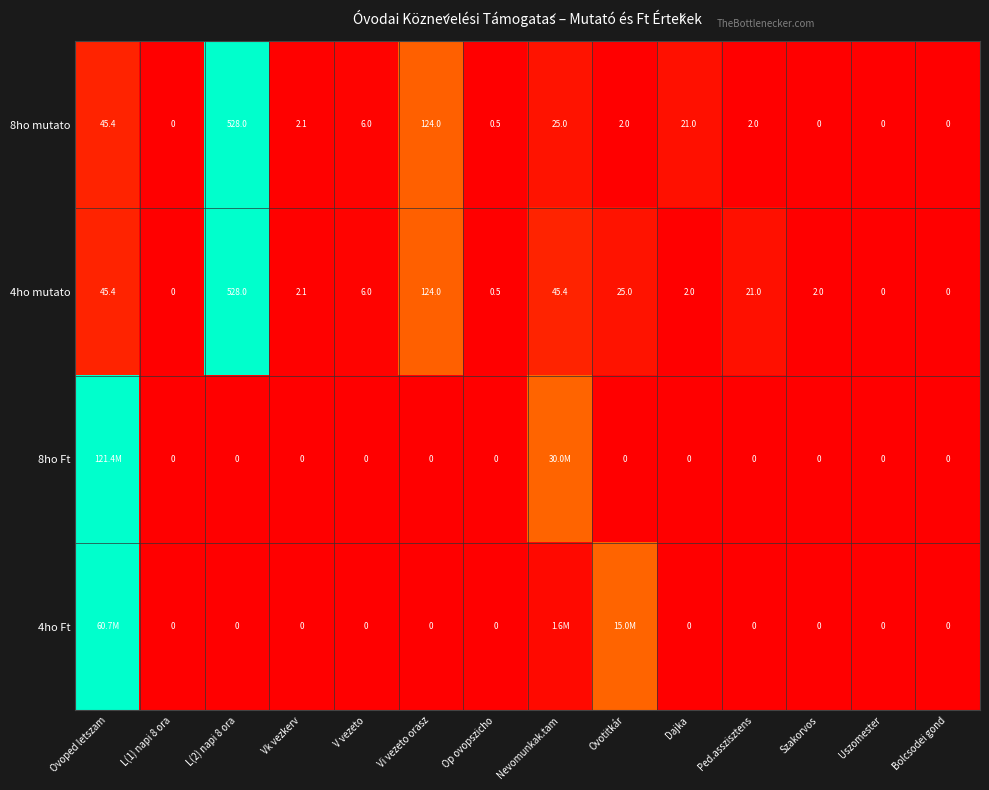

Is the value of 4ho mutato at L(2) napi 8 ora greater than the value of 8ho Ft at L(2) napi 8 ora?

Yes